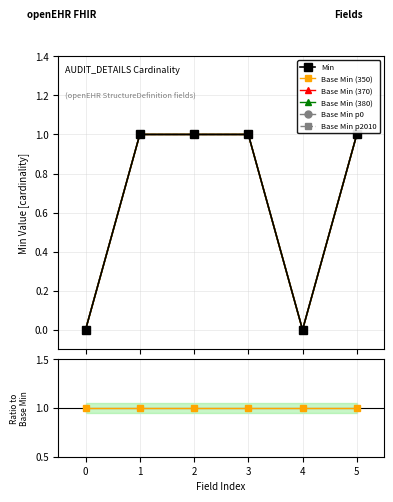

Is it true that Min equals 2 at 5?

False